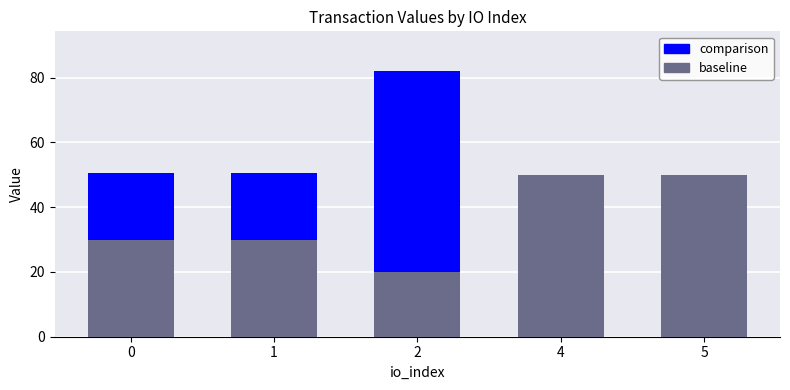

Which series has the largest total across all categories?

comparison